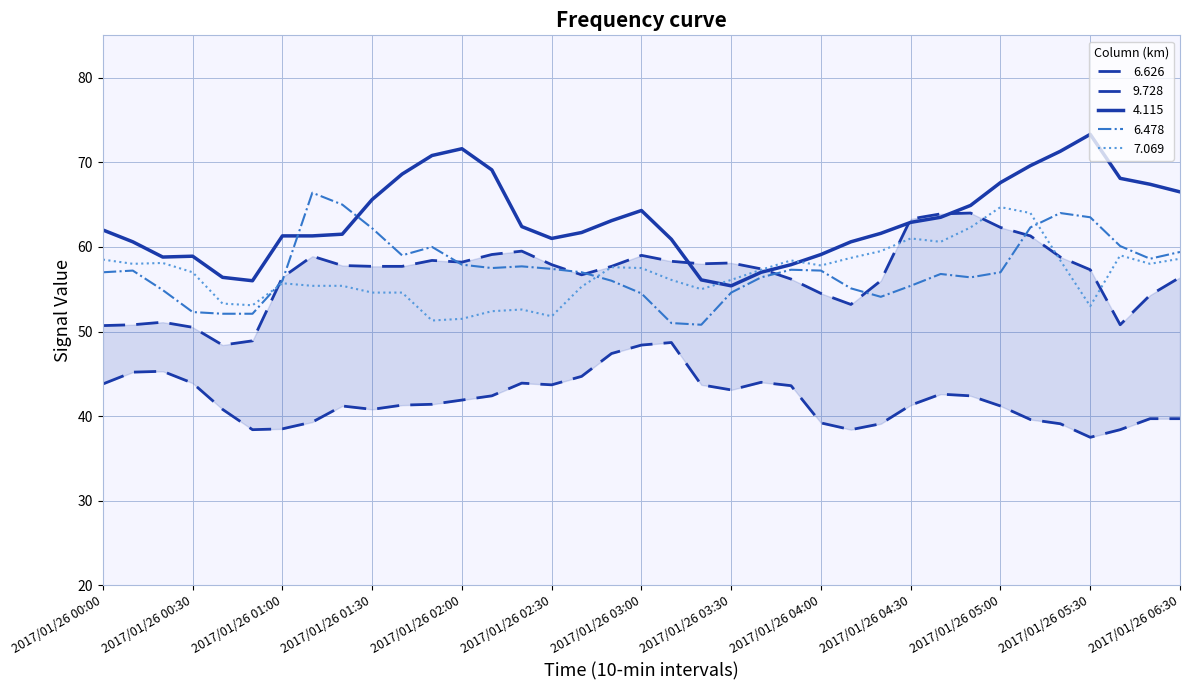

What is the maximum value for 4.115?

73.3